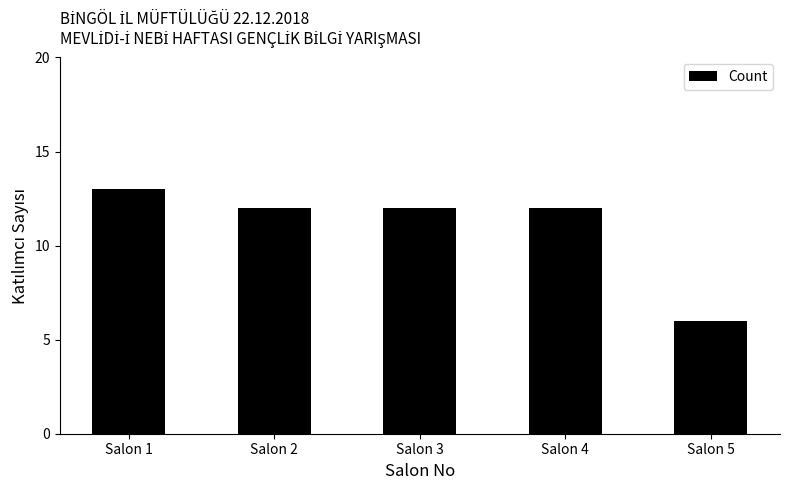

How many distinct data groups are displayed?

1